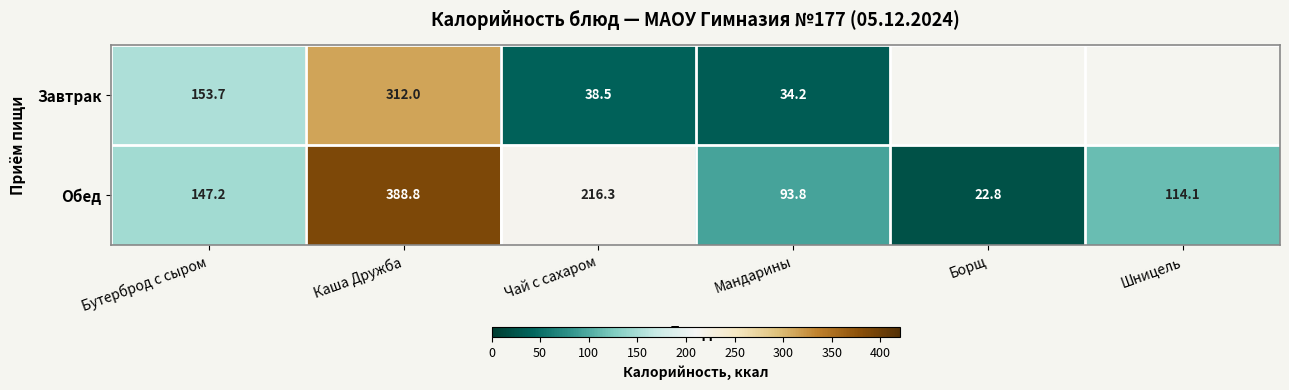

What is the smallest value displayed?

22.8